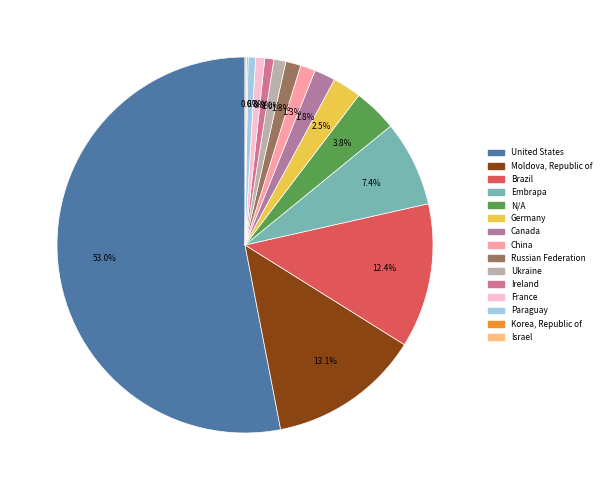

What is the ratio of the value at Korea, Republic of to the value at Ukraine?

0.1